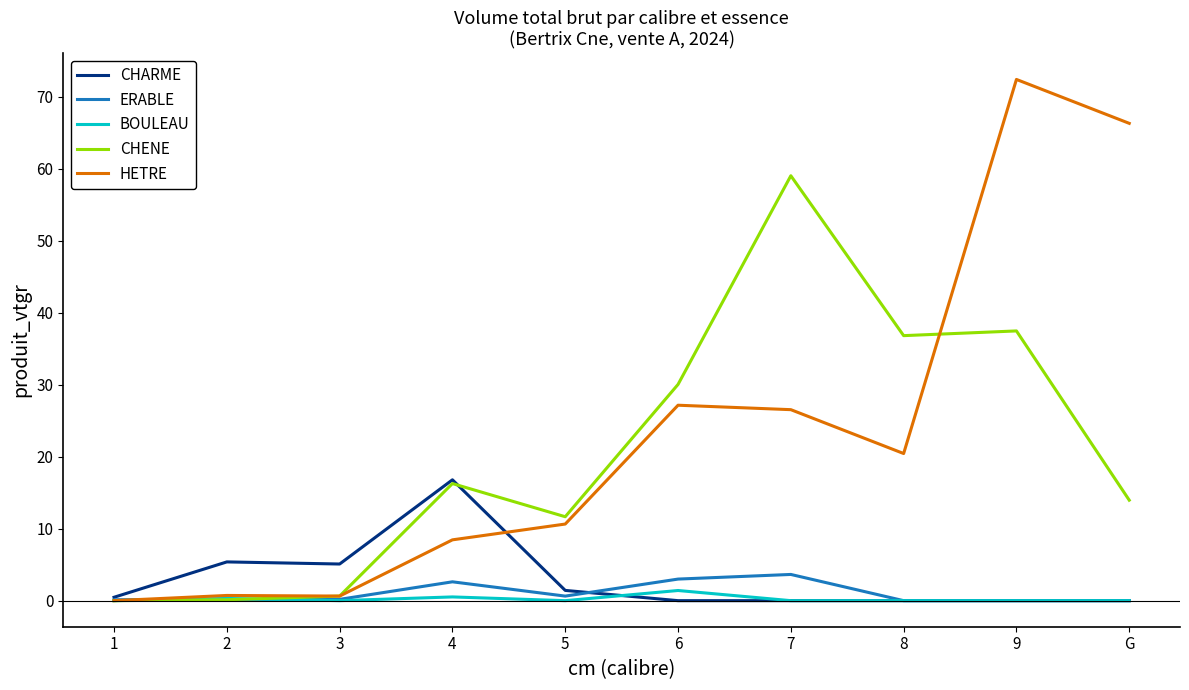

Is the value of CHARME at 5 greater than the value of HETRE at 4?

No